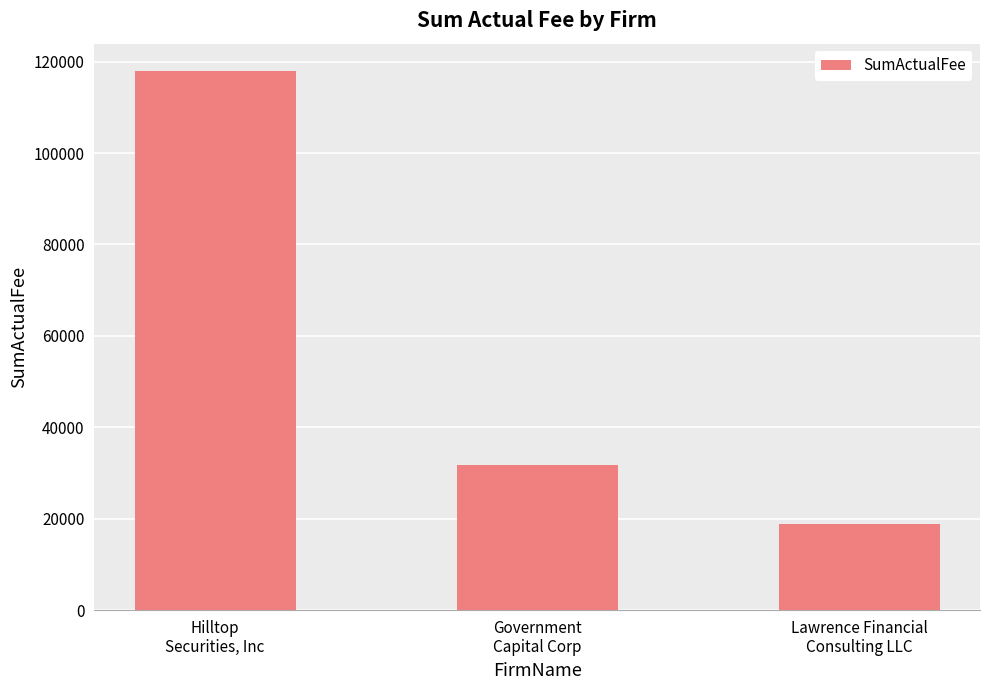

What is the label of the 1st bar from the left?

Hilltop
Securities, Inc